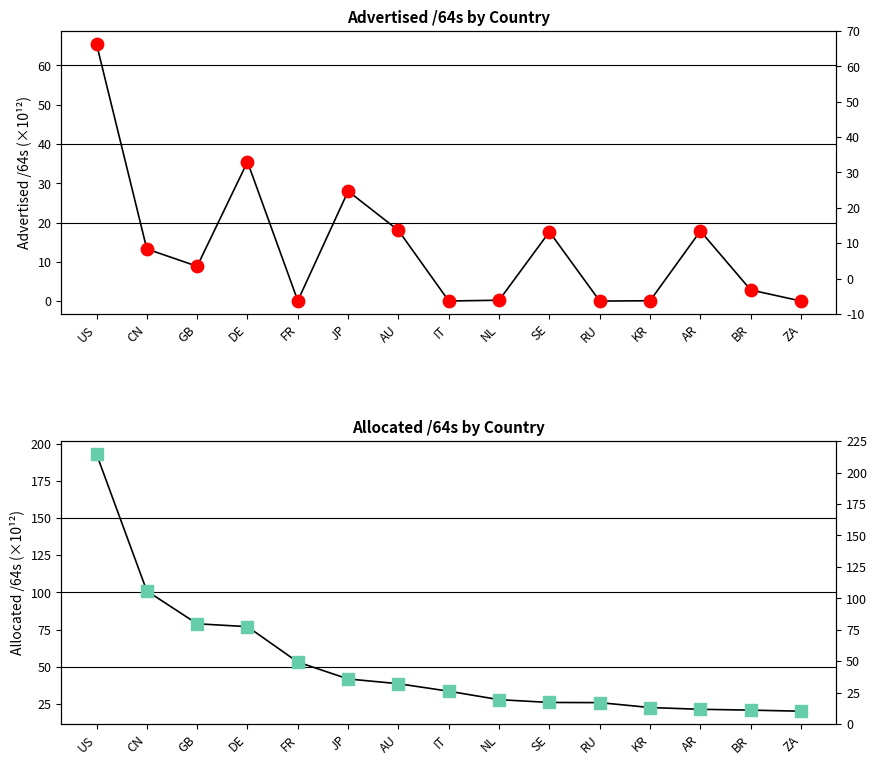

What is the total value across all series at AU?

56.6